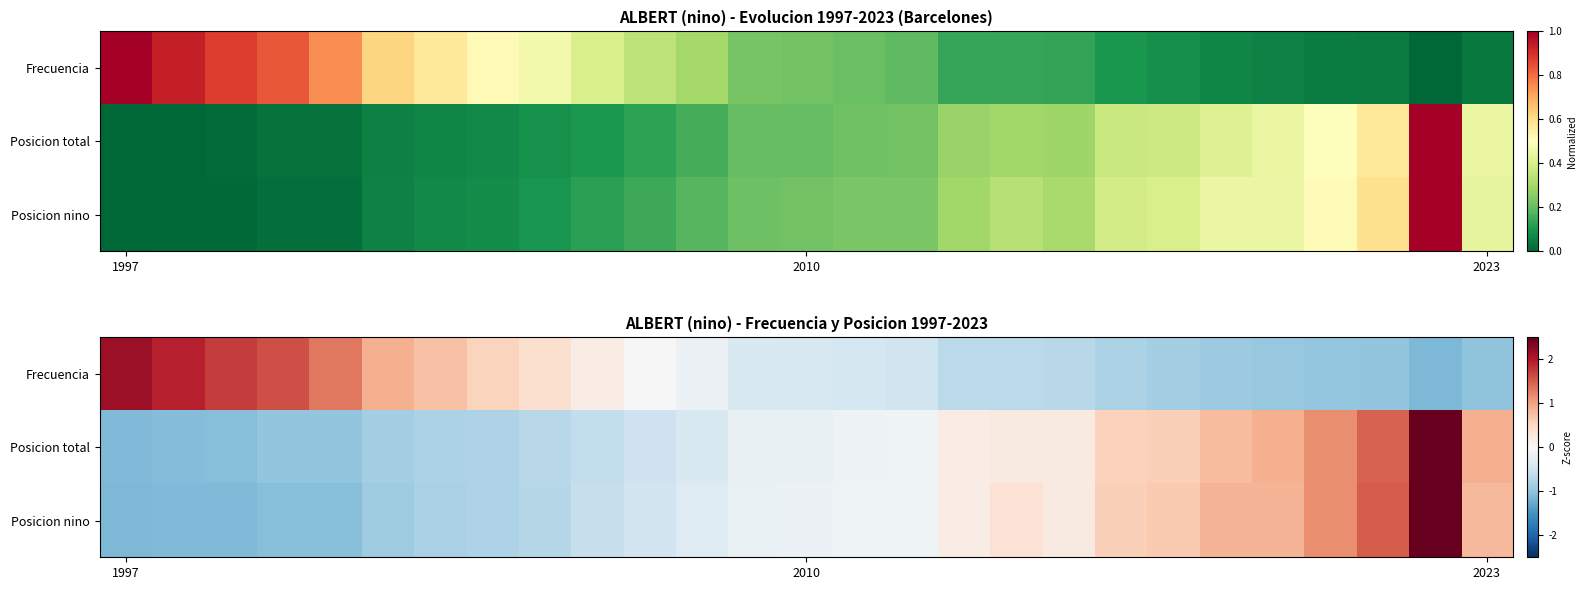

True or false: Posicion total has a value of 0.9 at 2023.

True